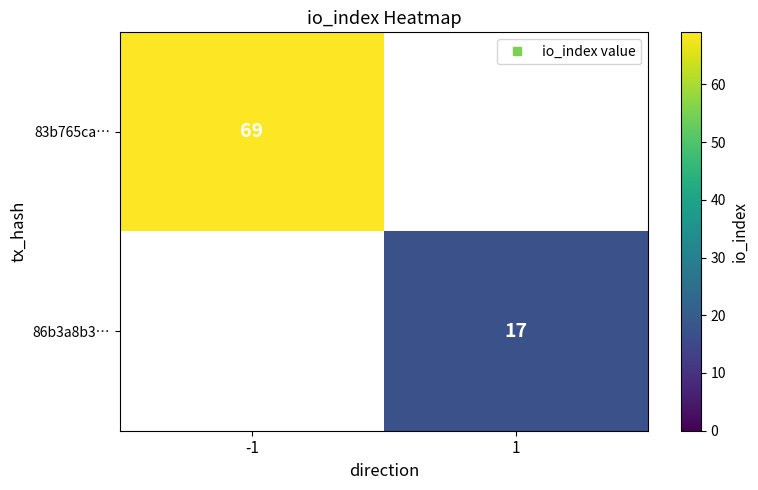

List the labels in order of 83b765ca… value, largest first.

-1, 1